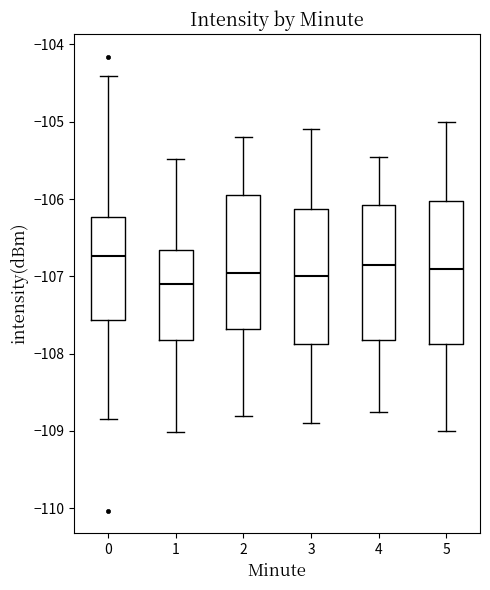

Where does the lower whisker of the box at x = 1 end on the y-axis? The values are not printed on the chart, so give them approximately, as read against the axis.

-109.0